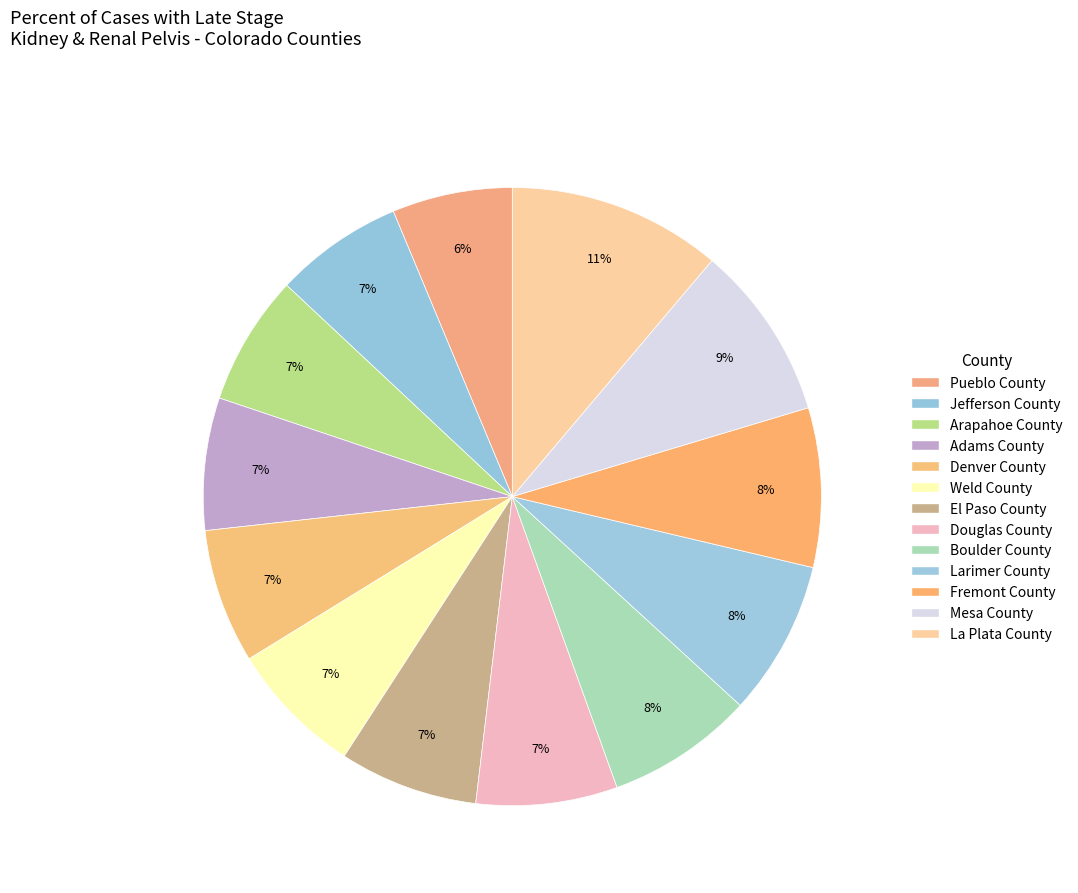

Does Arapahoe County represent more than half of the total?

No